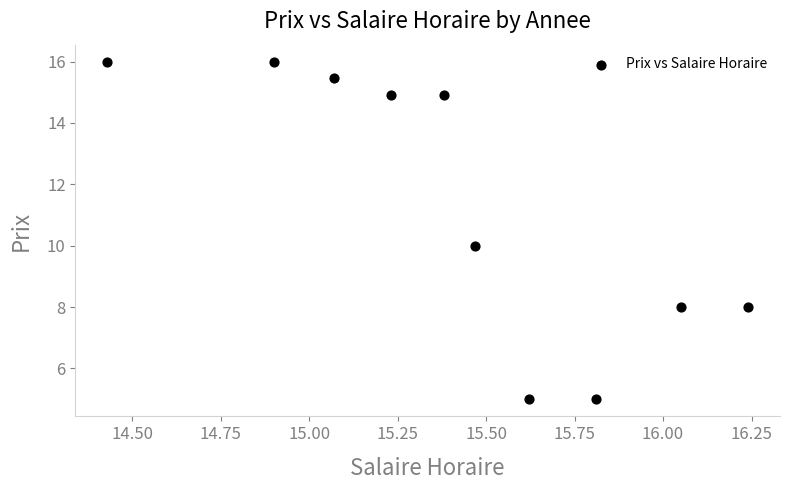

What is the average X value?

15.4